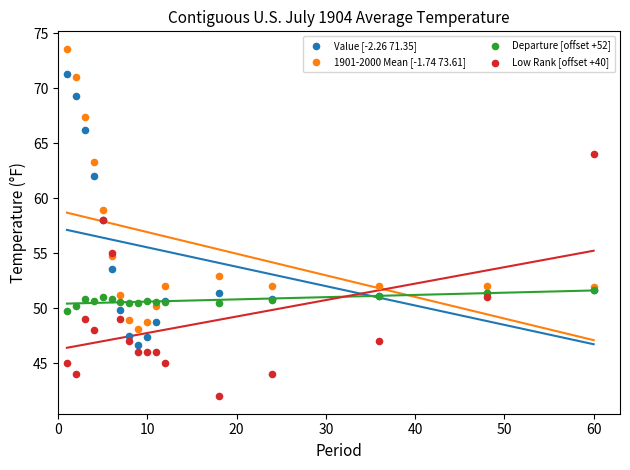

What are all the series names shown in the legend?

Value [-2.26 71.35], 1901-2000 Mean [-1.74 73.61], Departure [offset +52], Low Rank [offset +40]